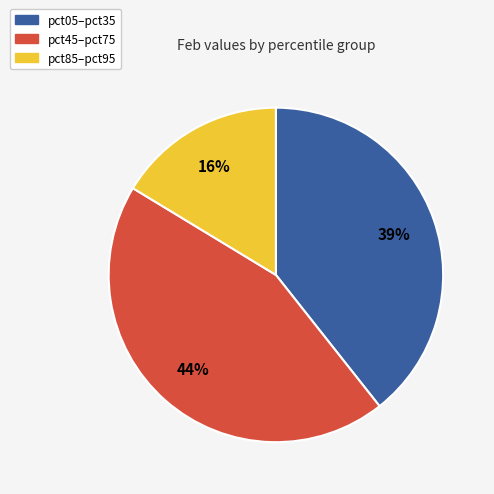

To the nearest percent, what is the average slice percentage?

33%